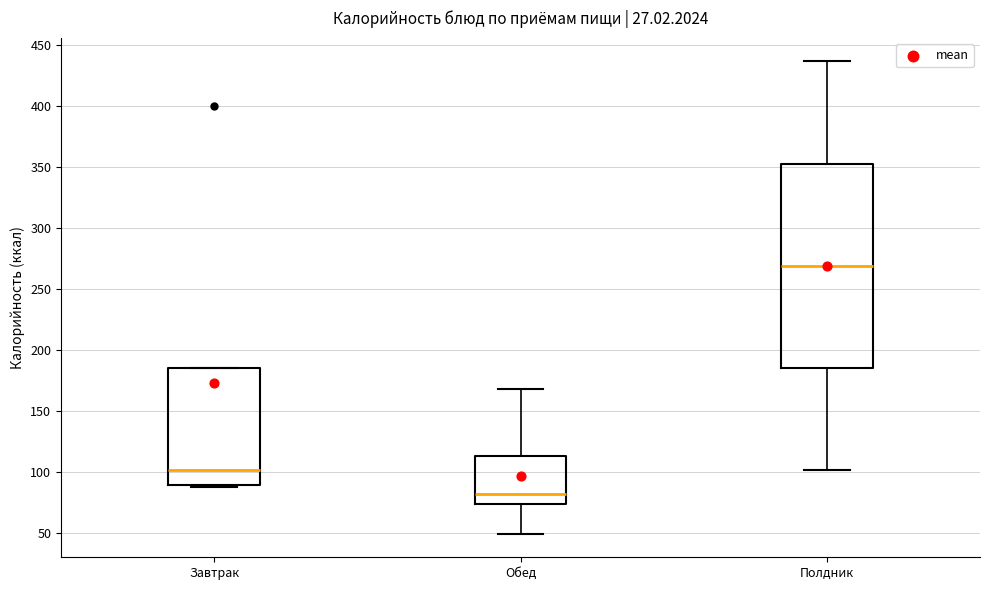

Comparing the boxes themselves (not the whiskers), which one is the tallest?

Полдник